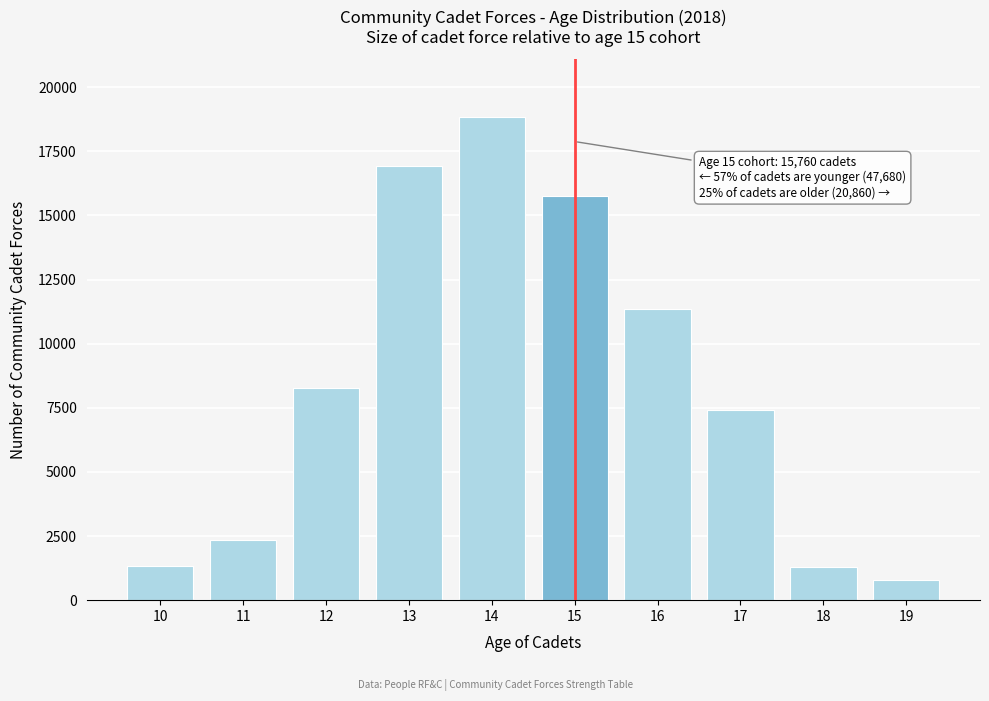

What is the value of the 5th bar from the left?

18820